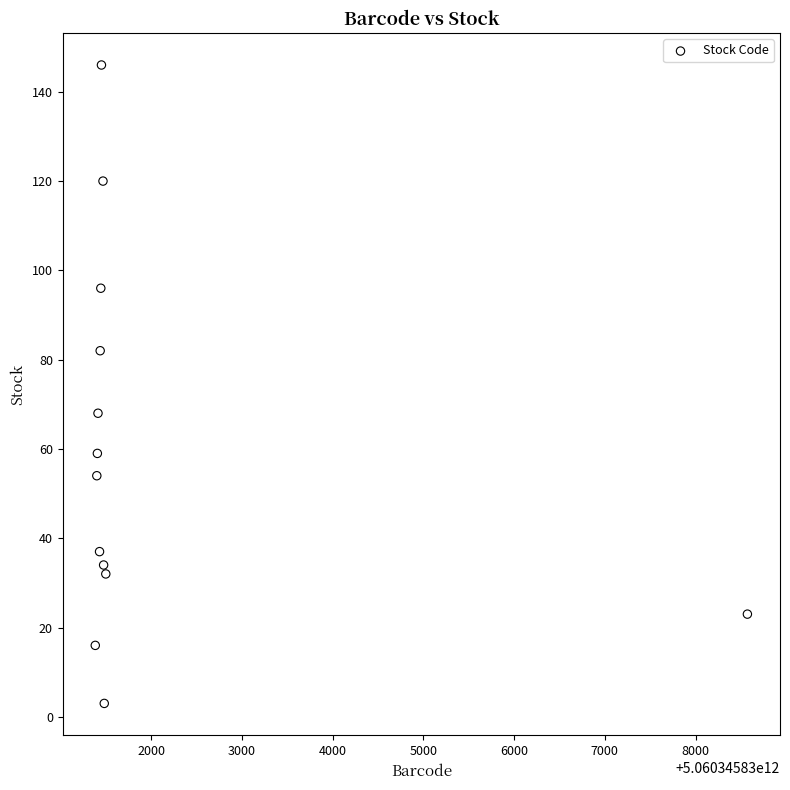

What is the range of X values (max minus min)?

7190